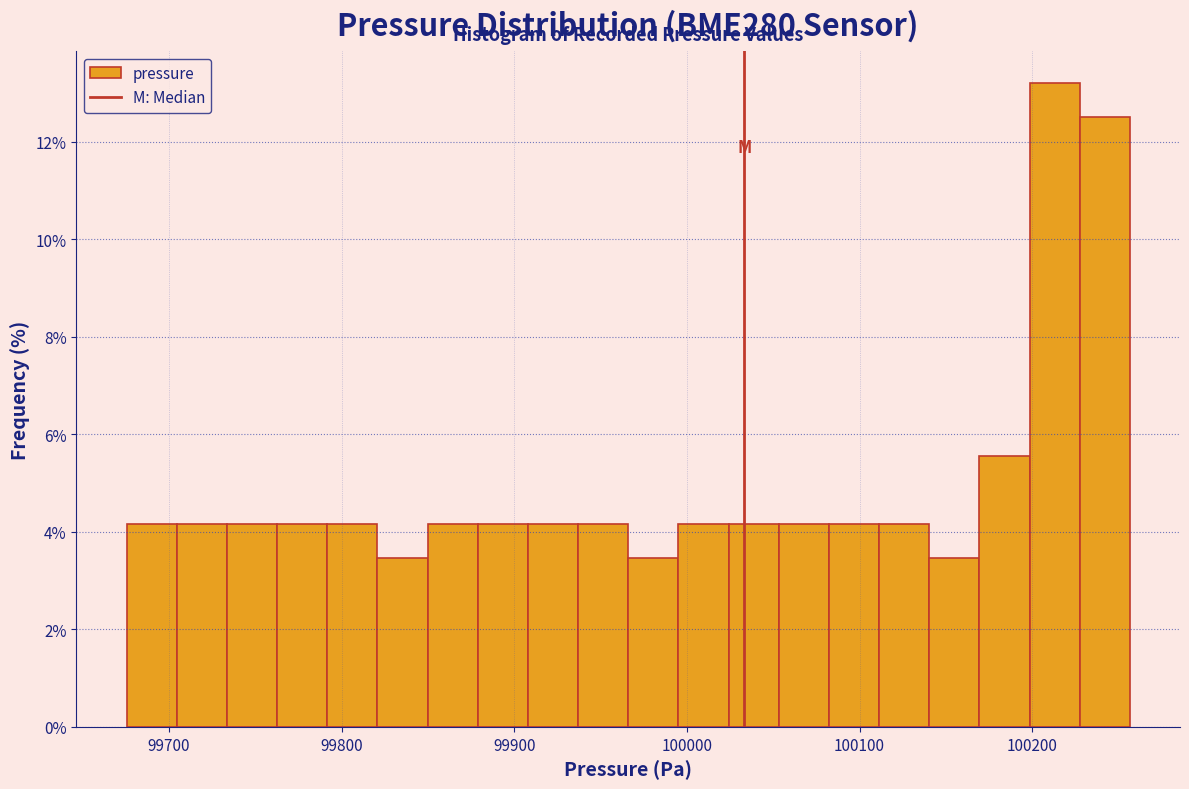

Around what value on the x-axis is the tallest bar? Give the approximate position of its centre, as read against the axis.

100210